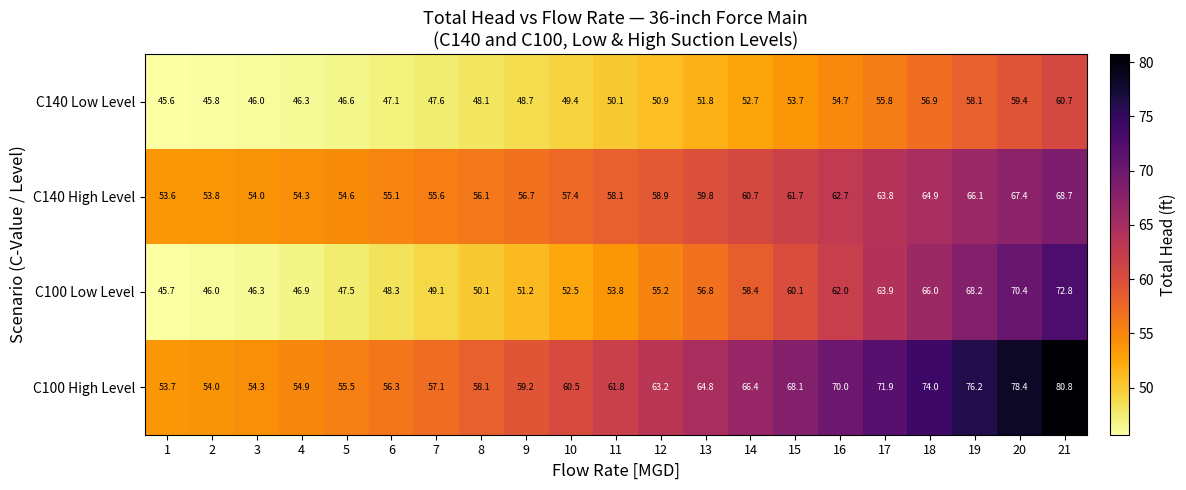

Where does the C140 Low Level series first go above 50?

11